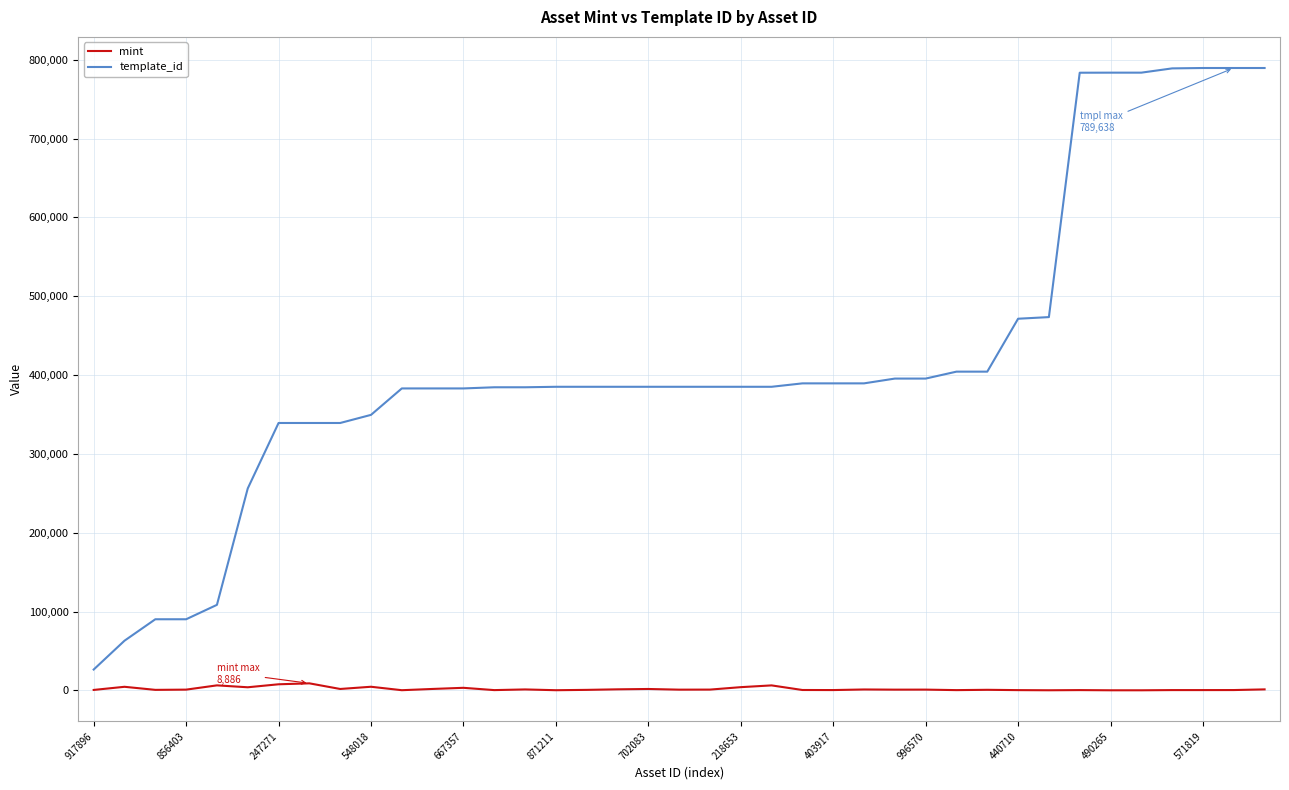

What is the difference between the maximum and minimum values in the template_id series?

763236